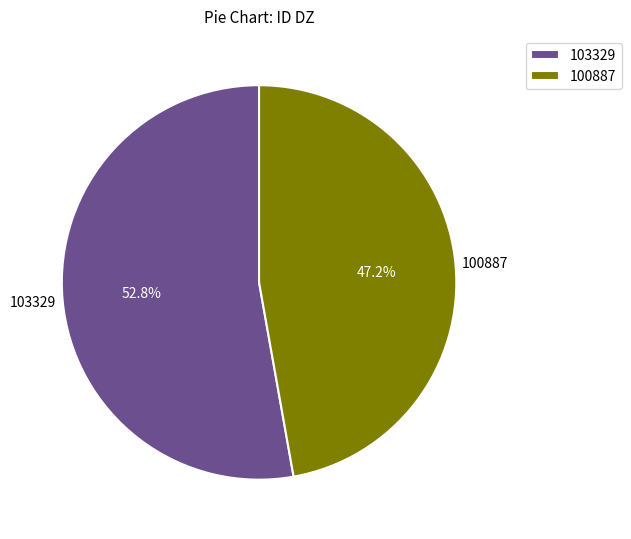

To the nearest percent, what is the difference between the largest and smallest slice percentages?

6%